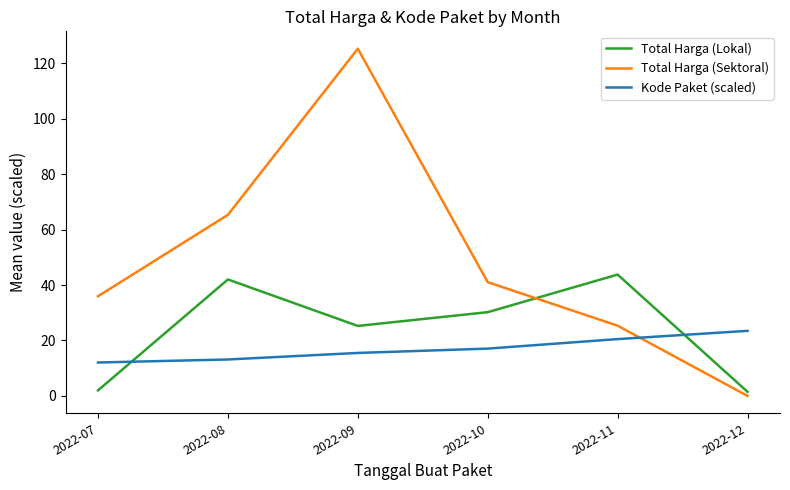

True or false: Total Harga (Sektoral) has more than 0 interior local peaks.

True